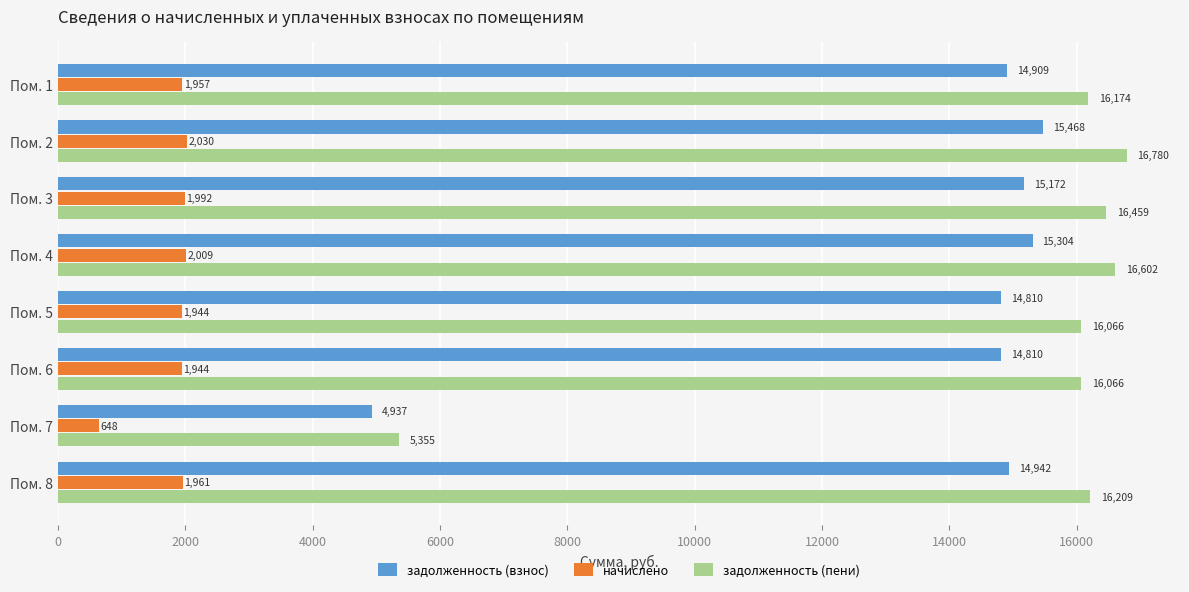

Between Пом. 1 and Пом. 8, which series saw the biggest shift?

задолженность (пени)